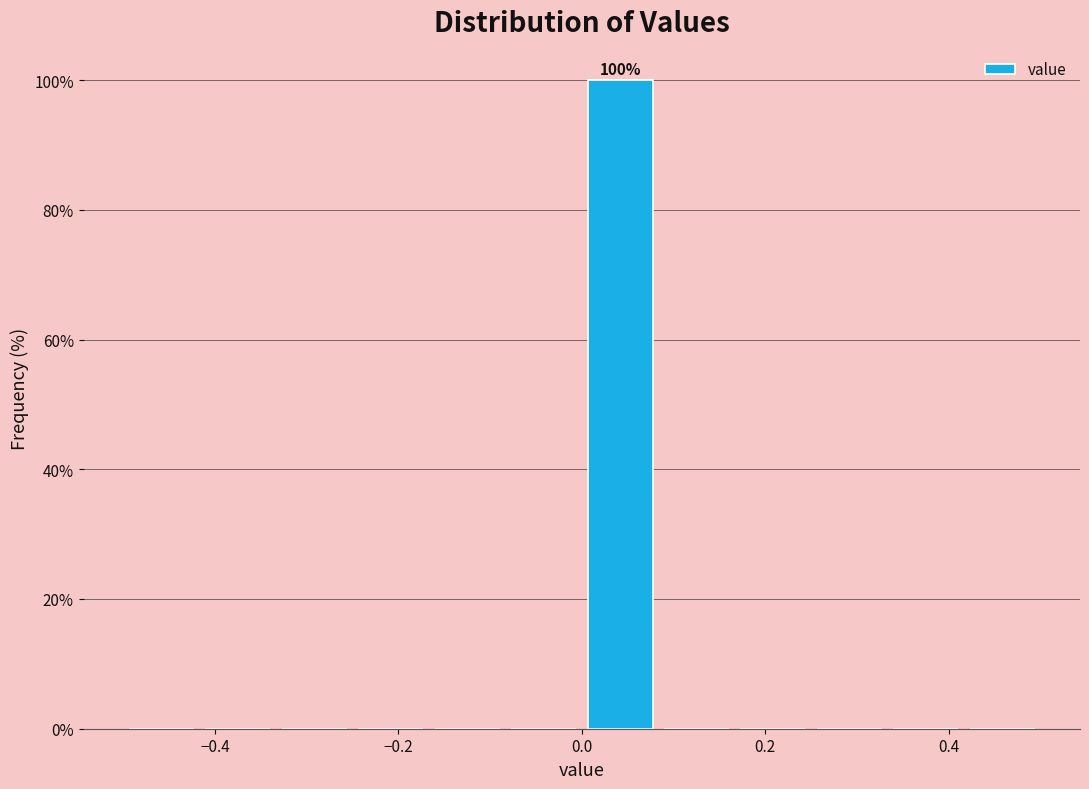

Over which range of the x-axis is the bar tallest?

0.00 to 0.08